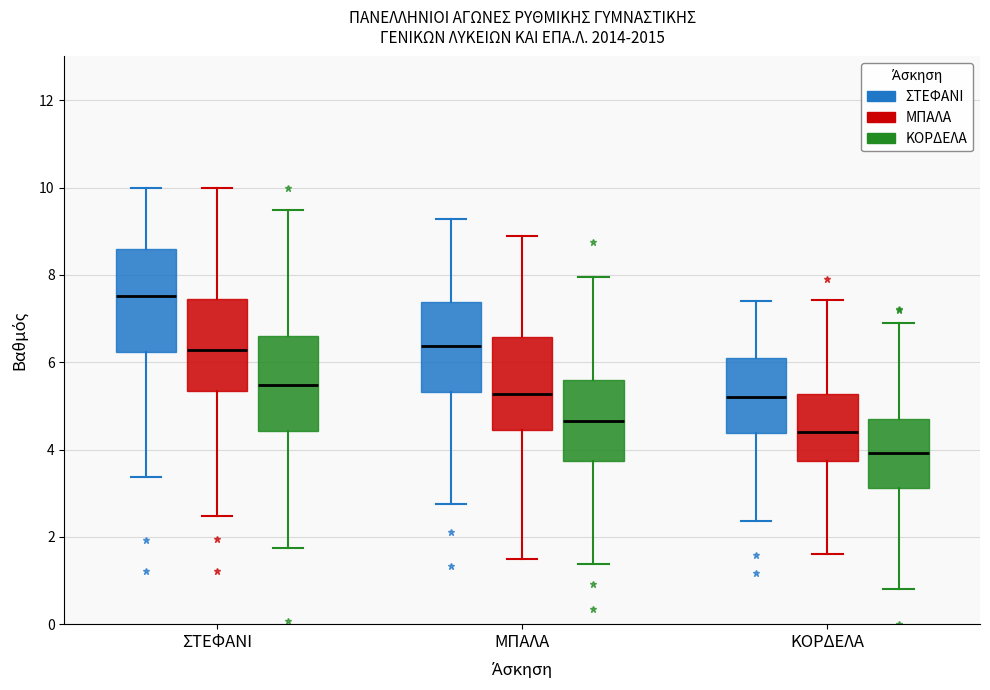

Which box's median line is the lowest?

ΚΟΡΔΕΛΑ (ΚΟΡΔΕΛΑ)